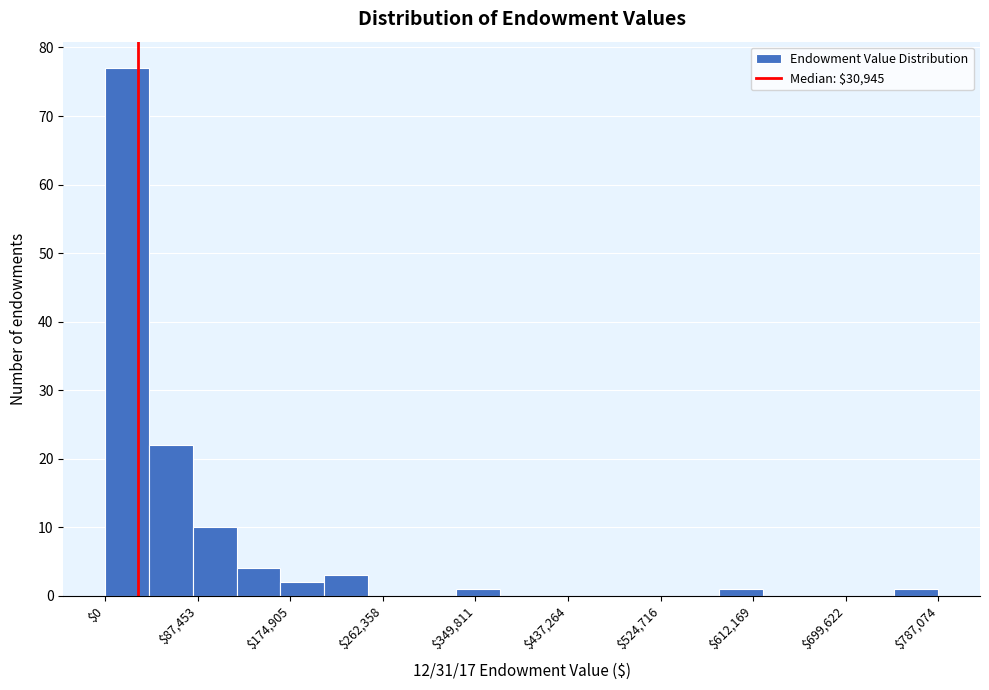

Reading left to right, list every bar in this chart as the range it spans on the x-axis followed by its height. Neither the bar edges nor the heights are printed on the chart, so give them approximately, as read against the axes.

0 to 40000: 77
40000 to 80000: 22
80000 to 120000: 10
120000 to 170000: 4
170000 to 210000: 2
210000 to 250000: 3
250000 to 290000: 0
290000 to 330000: 0
330000 to 370000: 1
370000 to 410000: 0
410000 to 460000: 0
460000 to 500000: 0
500000 to 540000: 0
540000 to 580000: 0
580000 to 620000: 1
620000 to 660000: 0
660000 to 700000: 0
700000 to 750000: 0
750000 to 790000: 1